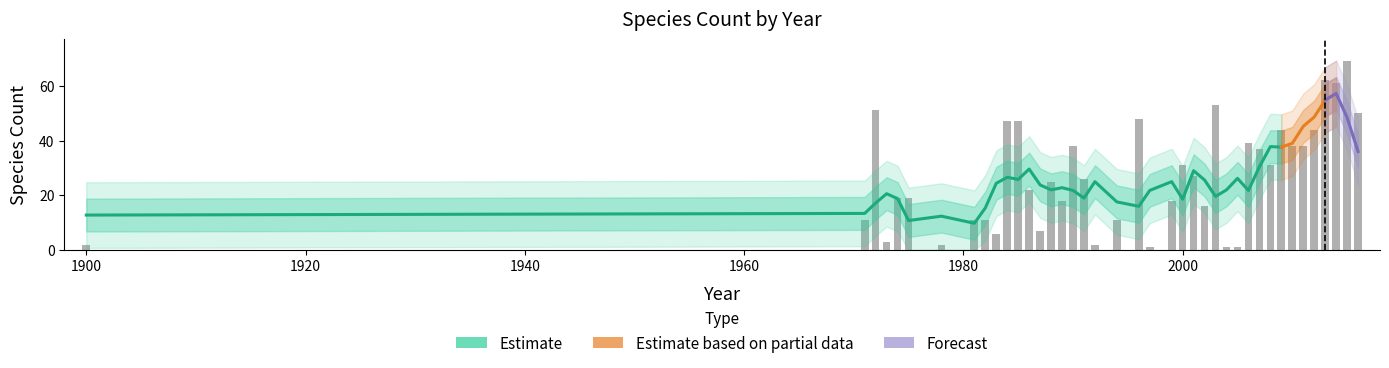

At which label is the value closest to 35?

2007